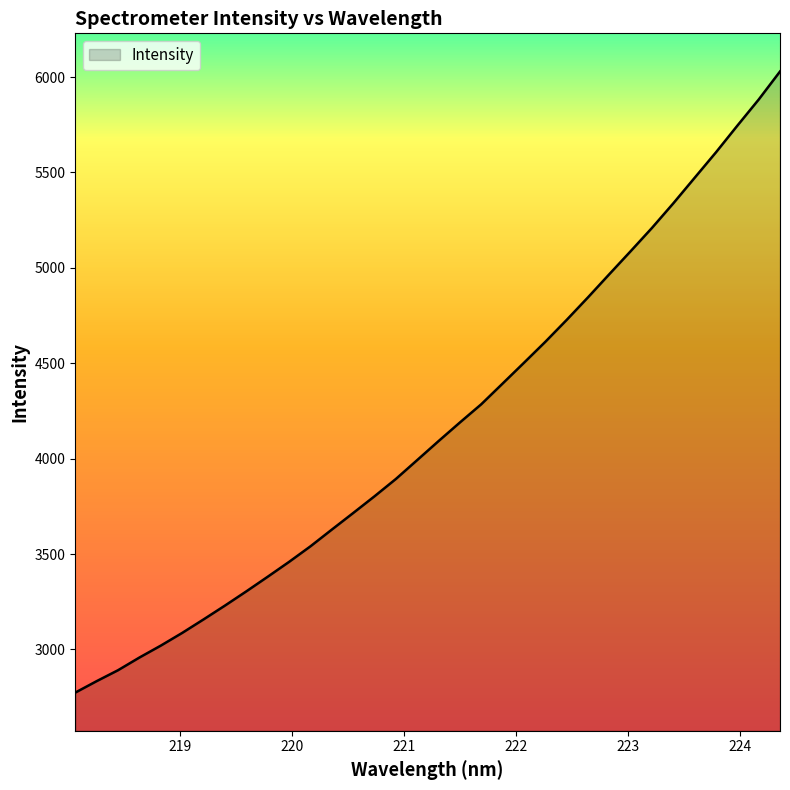

What is the smallest value displayed?

2774.0